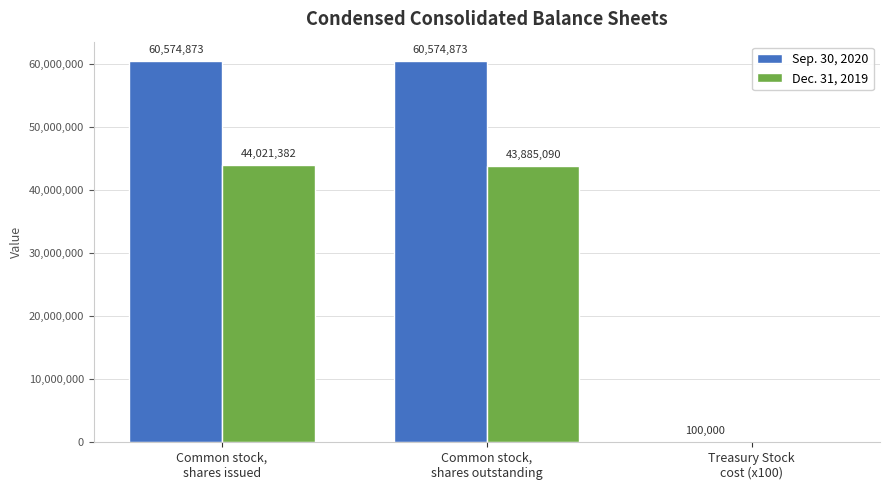

Which series has the largest total across all categories?

Sep. 30, 2020